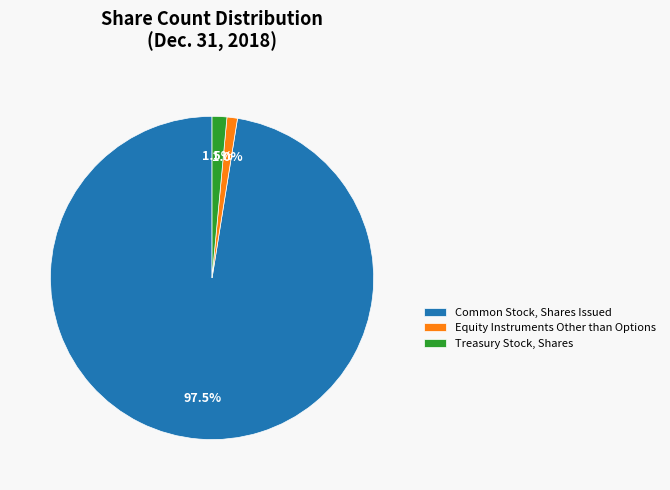

Combined, do Common Stock, Shares Issued and Treasury Stock, Shares account for over 50%?

Yes